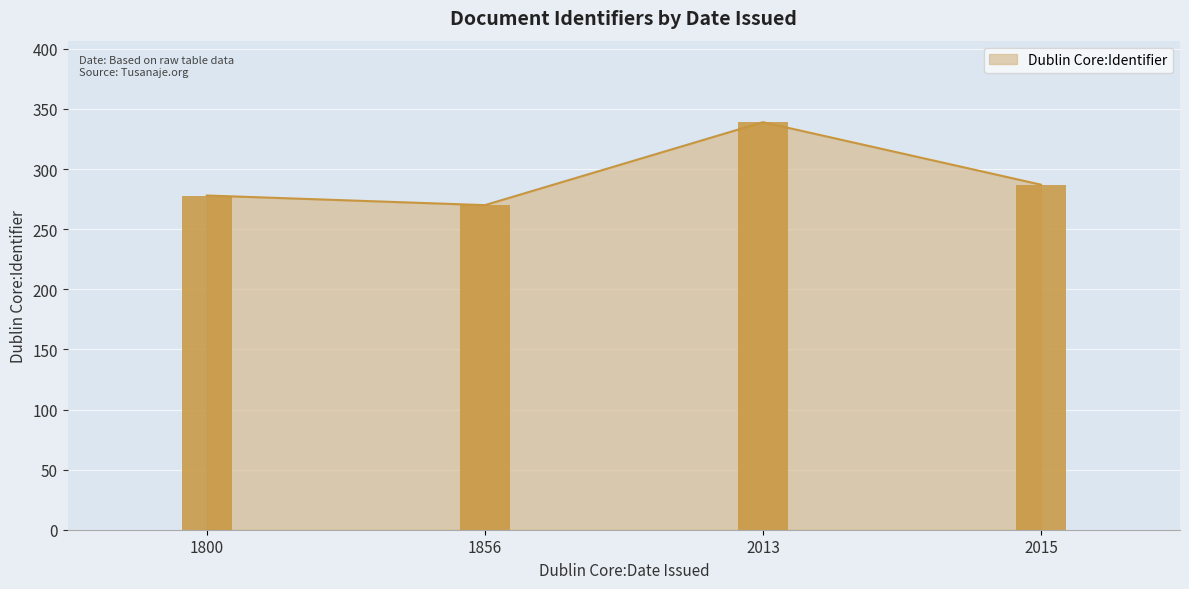

What is the change in value from 1800 to 1856?

-8